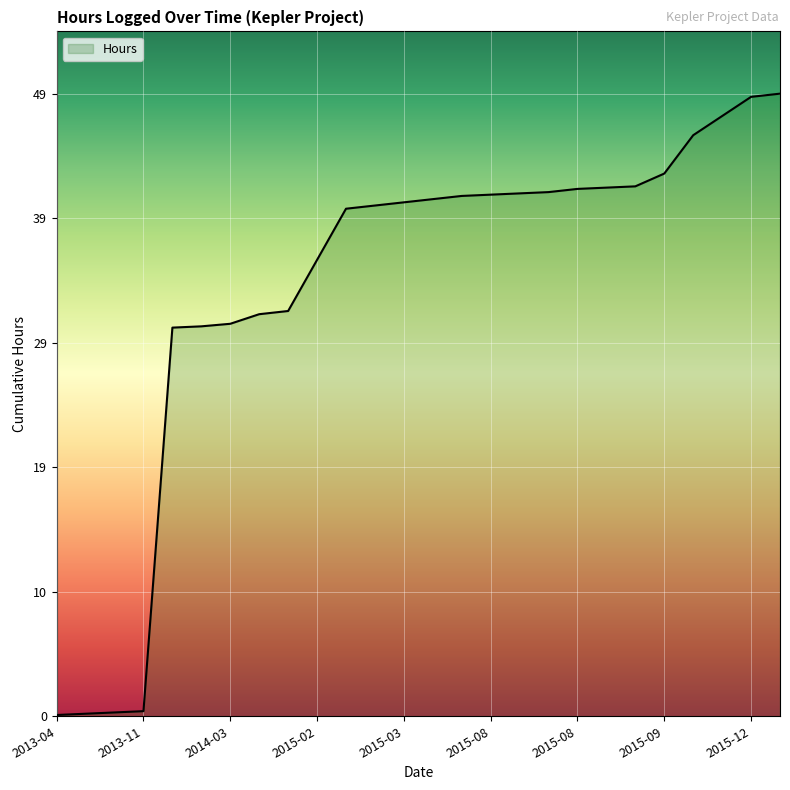

What is the difference between the maximum and minimum values?

48.6